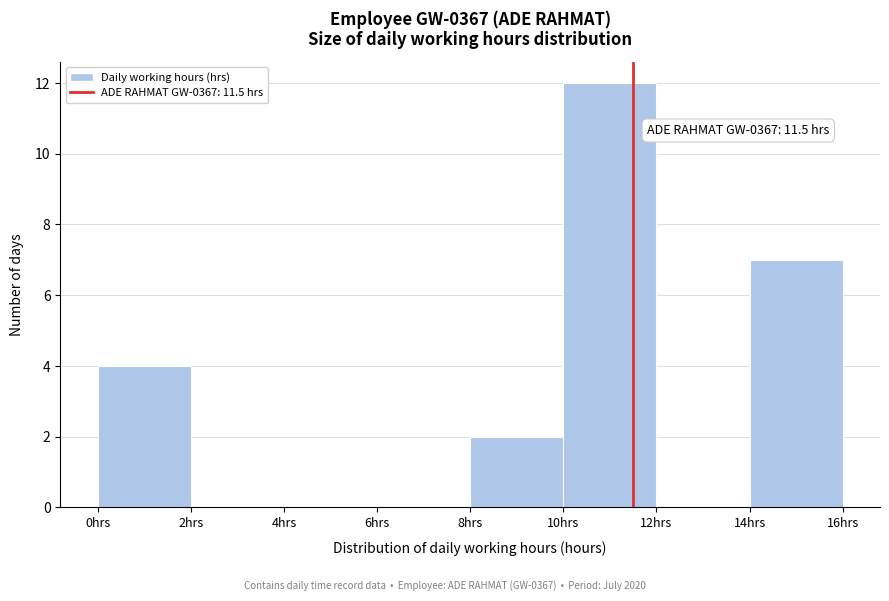

Over which range of the x-axis is the bar tallest?

10 to 12